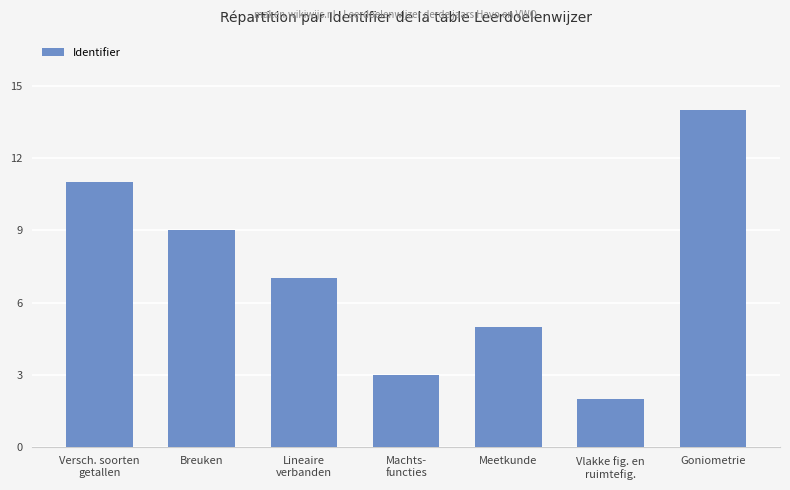

Count the number of data series in this chart.

1